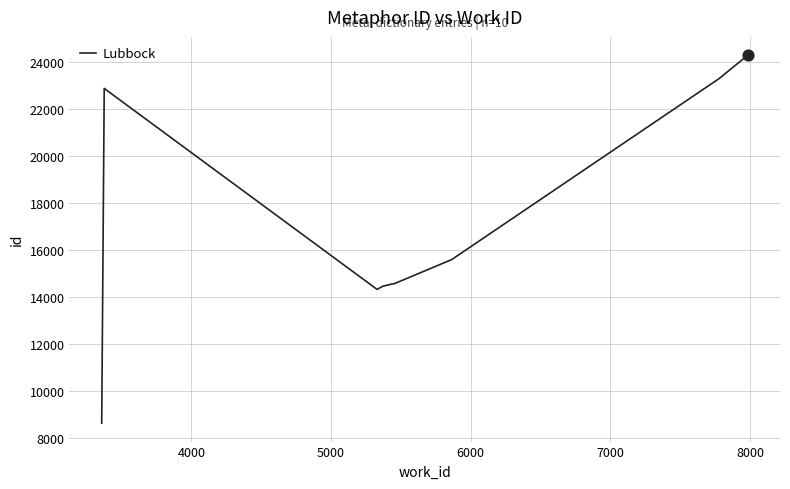

What is the maximum value shown in the chart?

24301